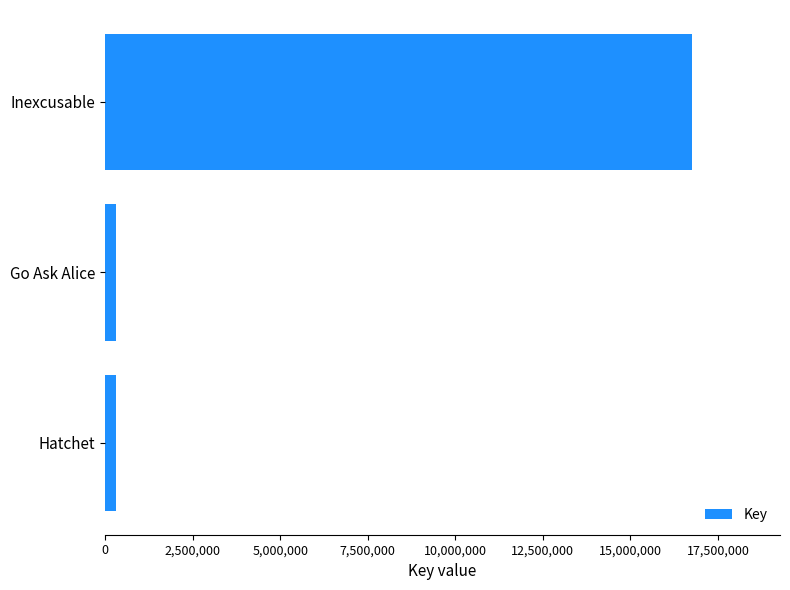

Between Hatchet and Inexcusable, which is larger?

Inexcusable